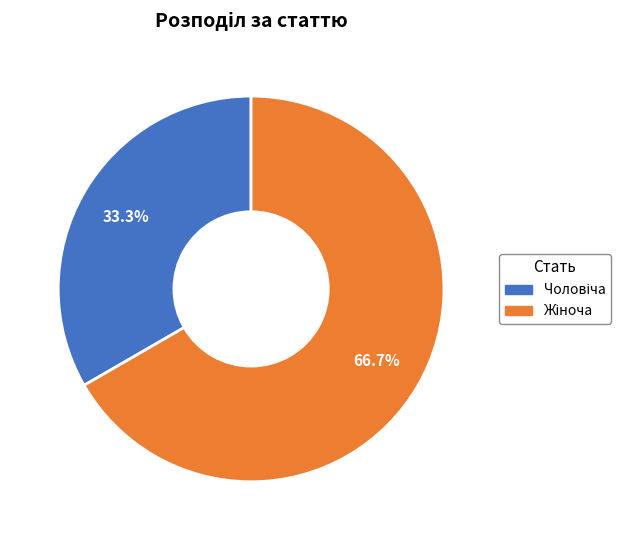

Is there a majority slice in this chart?

Yes